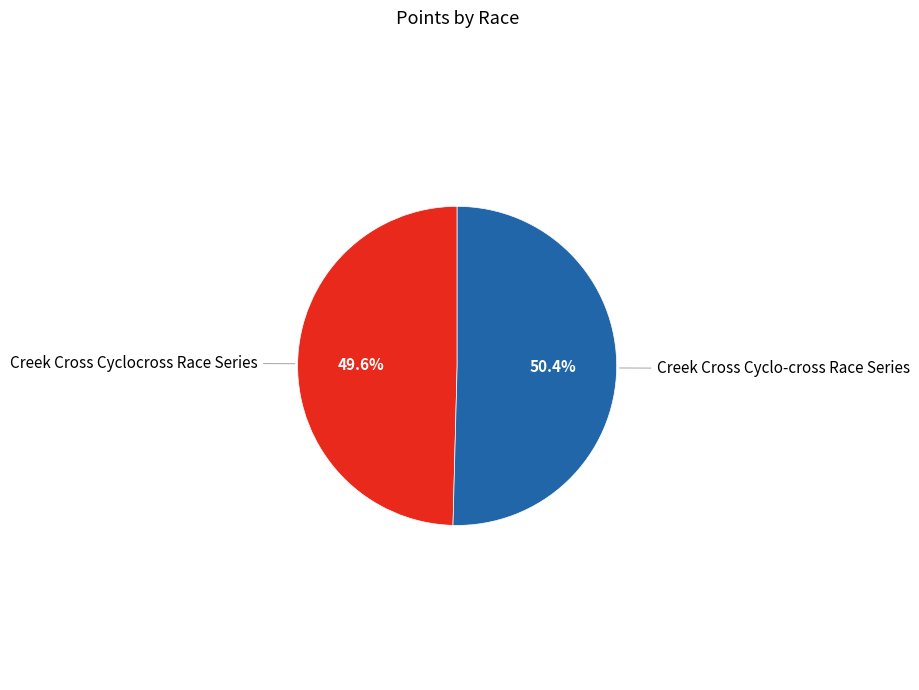

What is the smallest slice in the pie chart?

Creek Cross Cyclocross Race Series